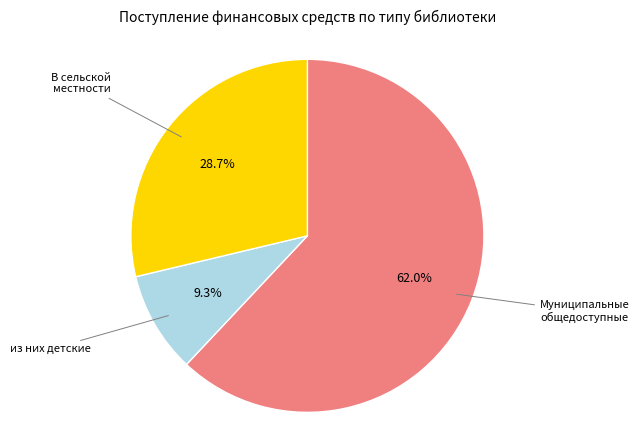

Does any single category account for the majority?

Yes